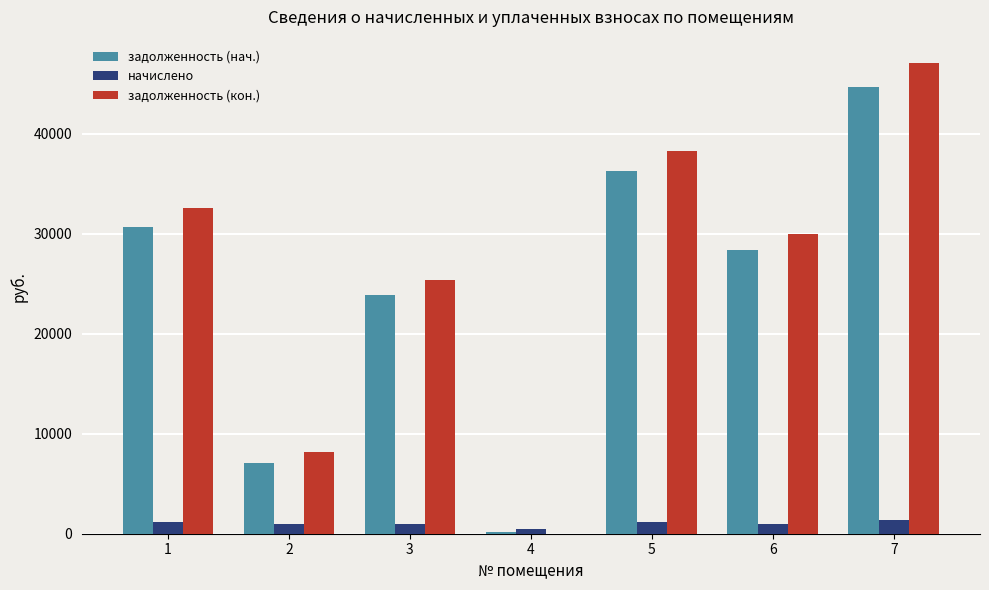

What is the maximum value for начислено?

1420.2